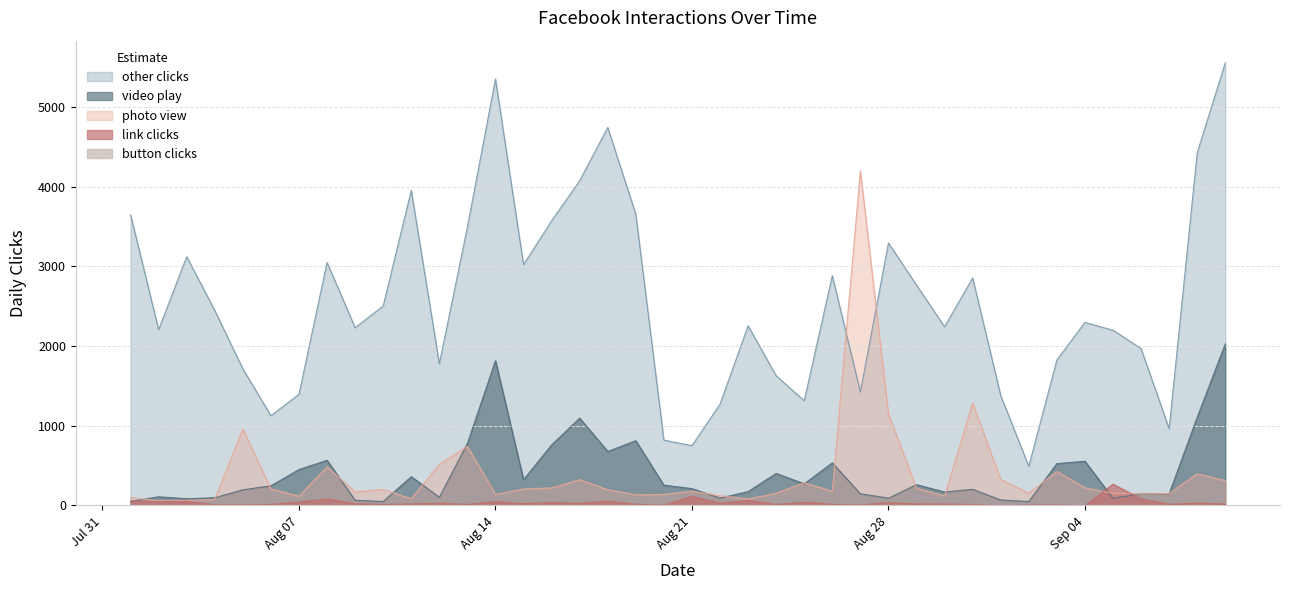

In link clicks, how many points are lower than both neighbors (excluding endpoints)?

13